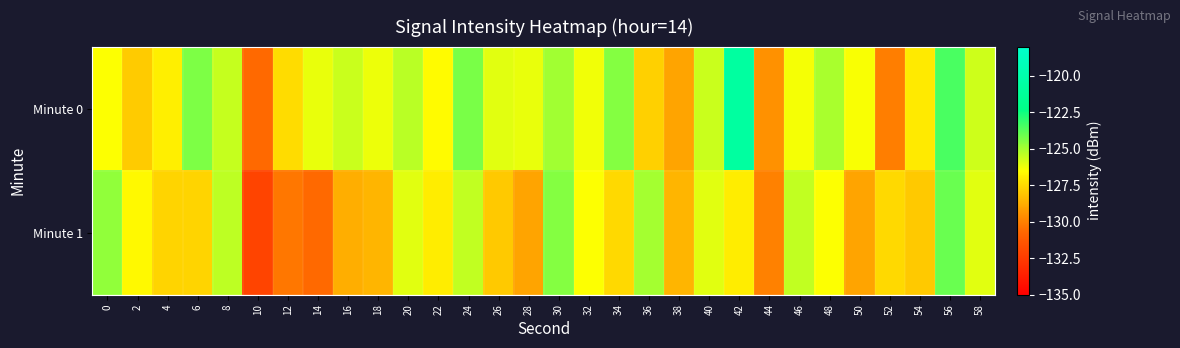

Reading left to right, transcribe all the data shown in this chart.

Minute 0: 0=-126.5	2=-128.0	4=-126.9	6=-124.3	8=-125.6	10=-130.6	12=-127.5	14=-126.1	16=-125.6	18=-126.2	20=-125.3	22=-126.6	24=-124.3	26=-126.0	28=-126.1	30=-124.9	32=-126.3	34=-124.5	36=-127.8	38=-129.0	40=-125.6	42=-120.8	44=-129.5	46=-126.3	48=-125.1	50=-126.4	52=-130.1	54=-127.0	56=-123.5	58=-125.7
Minute 1: 0=-124.7	2=-126.7	4=-127.7	6=-127.7	8=-125.4	10=-132.1	12=-130.3	14=-130.6	16=-128.7	18=-128.5	20=-126.0	22=-127.0	24=-125.5	26=-128.0	28=-129.0	30=-124.5	32=-126.5	34=-127.5	36=-125.0	38=-128.5	40=-126.0	42=-127.0	44=-130.0	46=-125.5	48=-126.5	50=-129.0	52=-127.5	54=-128.0	56=-124.0	58=-126.0